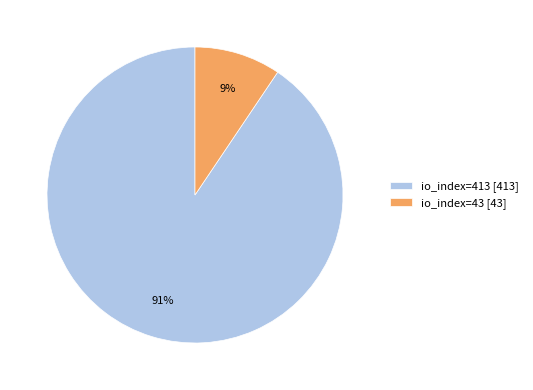

Does any single category account for the majority?

Yes